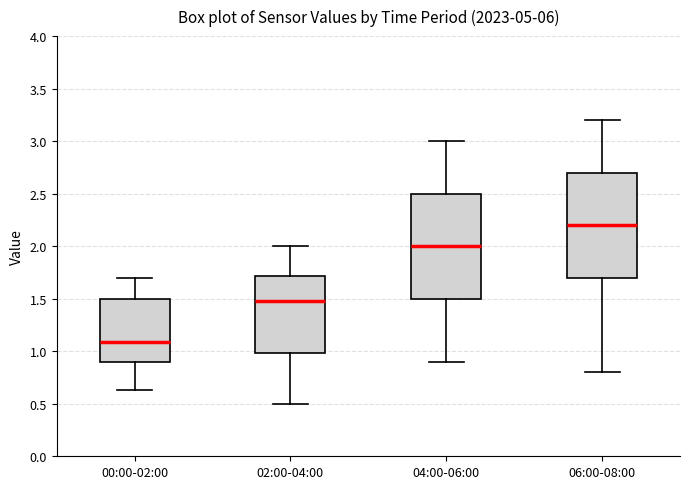

Where is the upper edge of the box for 00:00-02:00 on the y-axis? The values are not printed on the chart, so give them approximately, as read against the axis.

1.50